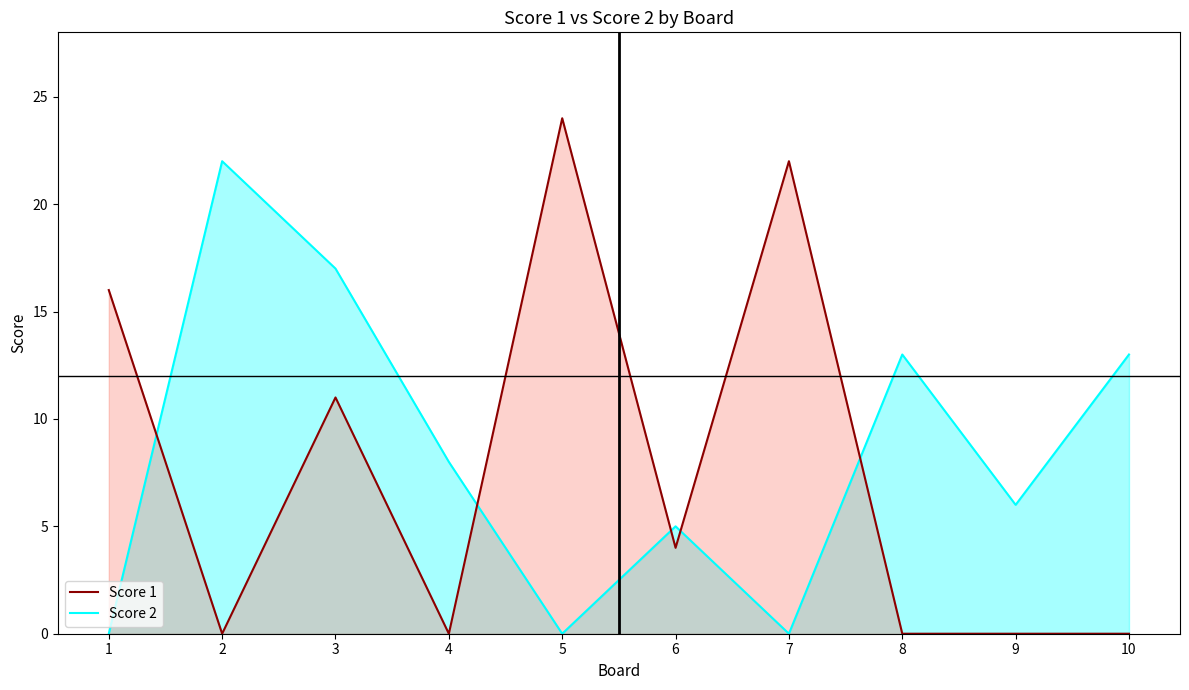

Between 8 and 10, which is larger?

8